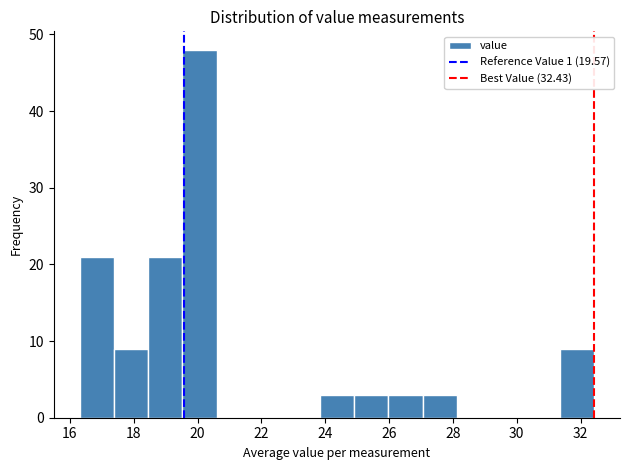

Reading left to right, list every bar in this chart as the range it spans on the x-axis followed by its height. Neither the bar edges nor the heights are printed on the chart, so give them approximately, as read against the axes.

16.4 to 17.4: 21
17.4 to 18.4: 9
18.4 to 19.6: 21
19.6 to 20.6: 48
20.6 to 21.6: 0
21.6 to 22.8: 0
22.8 to 23.8: 0
23.8 to 25.0: 3
25.0 to 26.0: 3
26.0 to 27.0: 3
27.0 to 28.2: 3
28.2 to 29.2: 0
29.2 to 30.2: 0
30.2 to 31.4: 0
31.4 to 32.4: 9